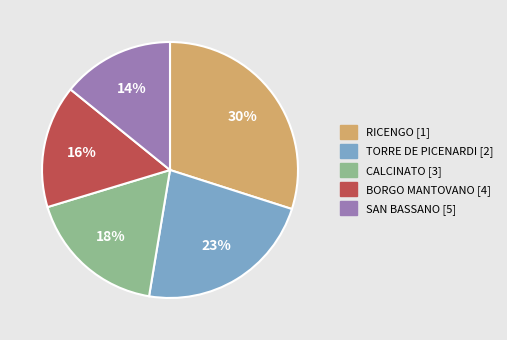

Is there a majority slice in this chart?

No